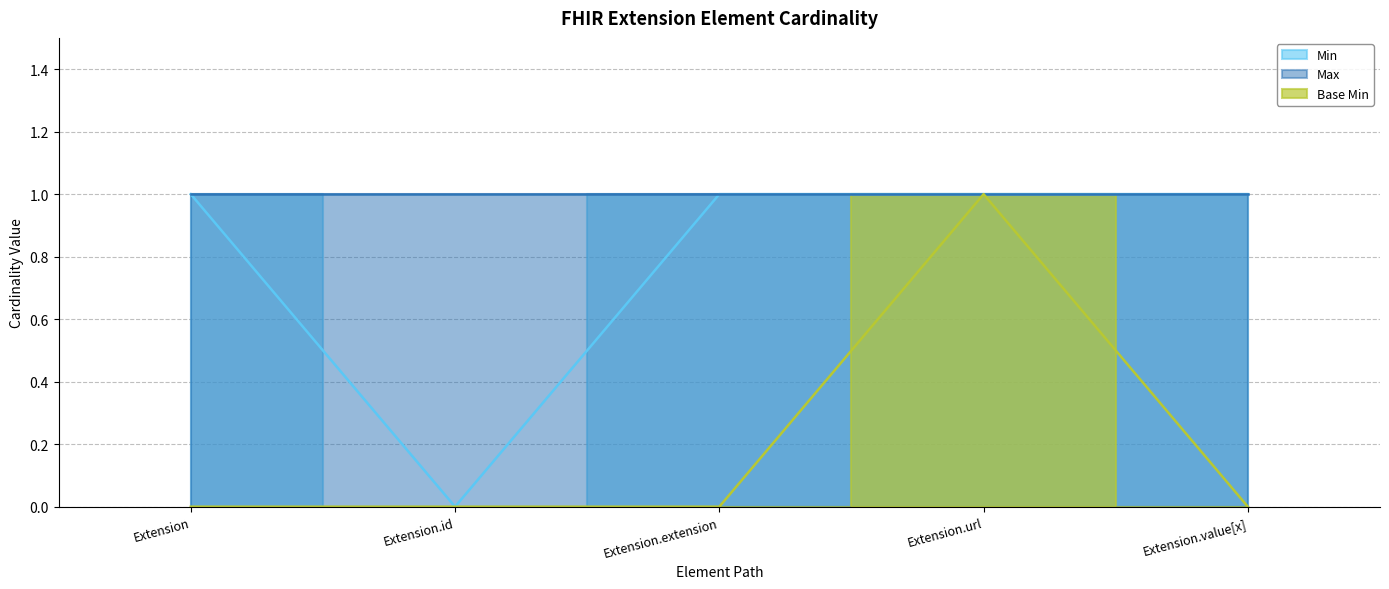

What is the difference between the highest and lowest values at Extension.extension?

1